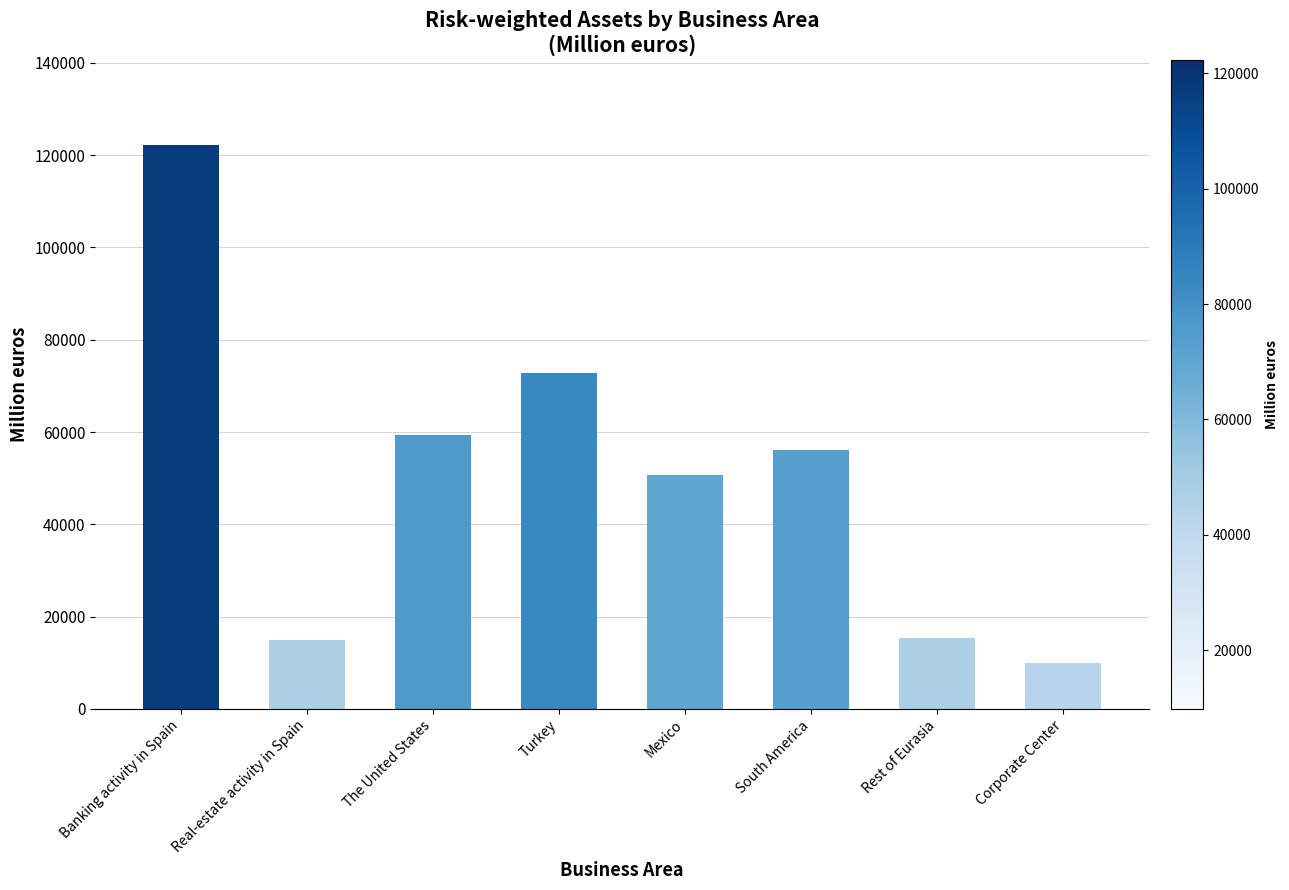

What is the average value?

50168.3